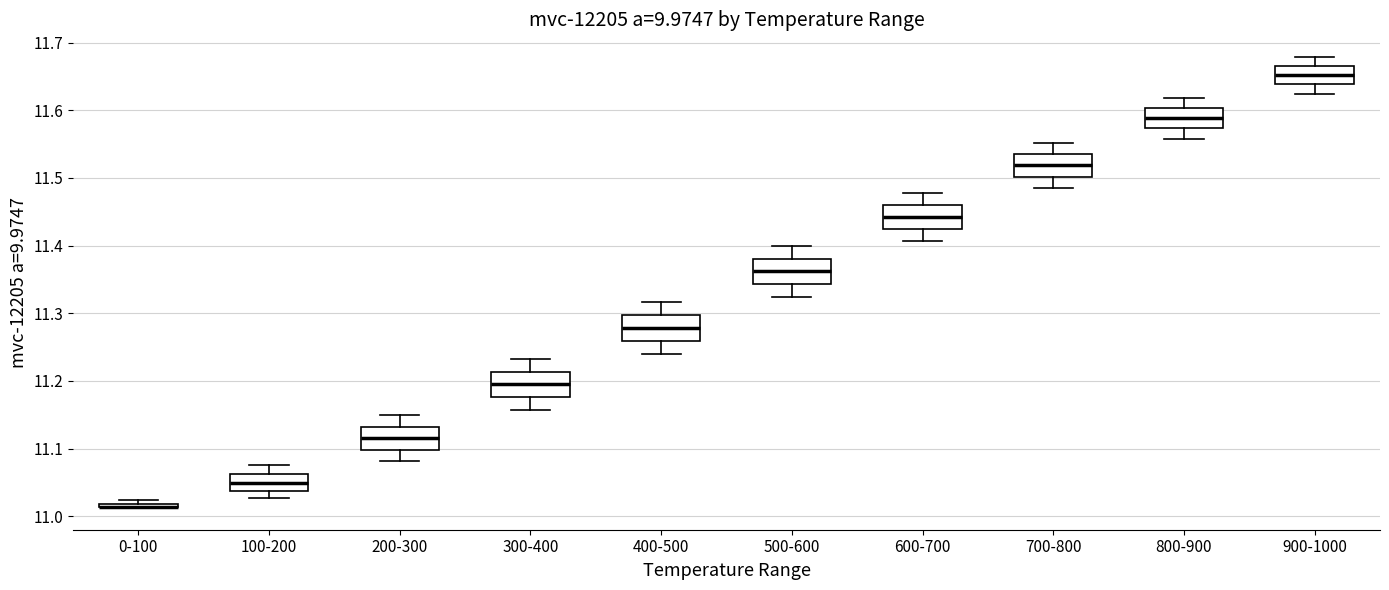

Reading left to right, transcribe this box plot: for each box, give where its median line is, the range the box spans, and where its two whiskers end, as read against the y-axis. The values are not printed on the chart, so give them approximately, as read against the axis.

0-100: box collapsed to a line at 11.01, whiskers 11.01 to 11.02
100-200: median 11.05, box 11.04 to 11.06, whiskers 11.03 to 11.08
200-300: median 11.12, box 11.10 to 11.13, whiskers 11.08 to 11.15
300-400: median 11.19, box 11.18 to 11.21, whiskers 11.16 to 11.23
400-500: median 11.28, box 11.26 to 11.30, whiskers 11.24 to 11.32
500-600: median 11.36, box 11.34 to 11.38, whiskers 11.32 to 11.40
600-700: median 11.44, box 11.42 to 11.46, whiskers 11.41 to 11.48
700-800: median 11.52, box 11.50 to 11.54, whiskers 11.48 to 11.55
800-900: median 11.59, box 11.57 to 11.60, whiskers 11.56 to 11.62
900-1000: median 11.65, box 11.64 to 11.67, whiskers 11.62 to 11.68